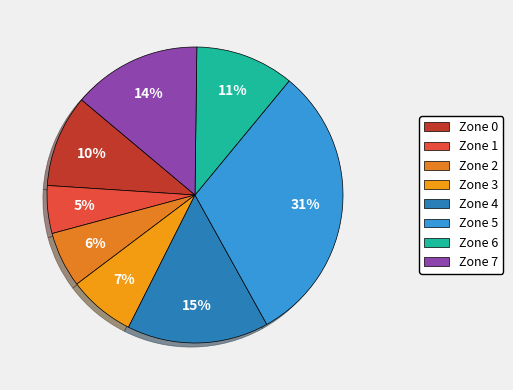

What is the ratio of the value at Zone 0 to the value at Zone 1?

1.9